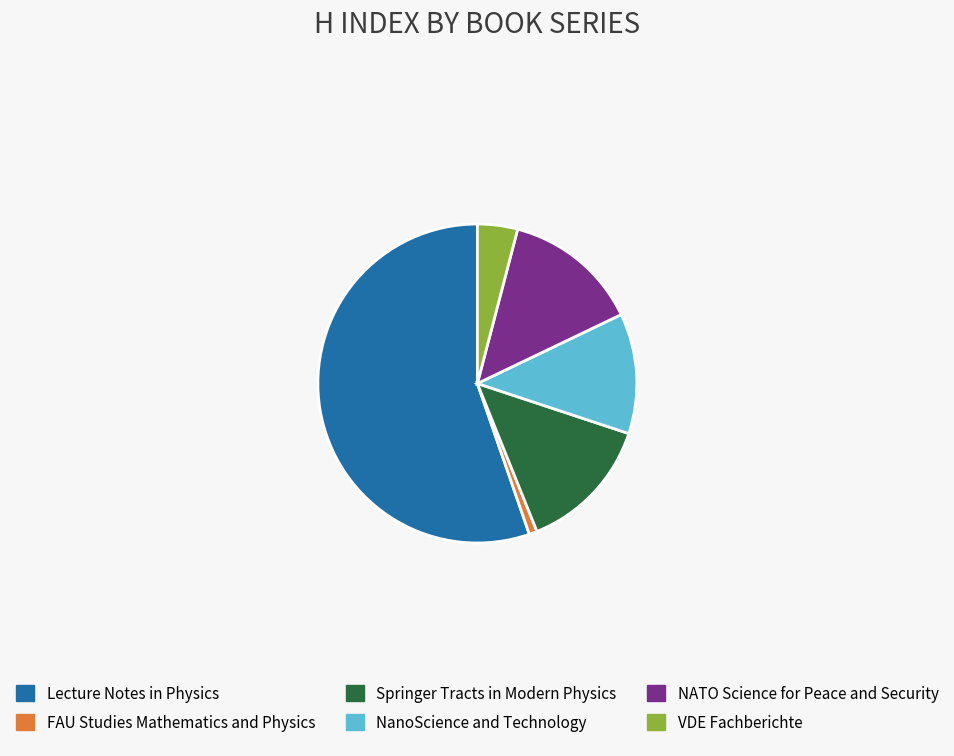

How many slices are in this pie chart?

6